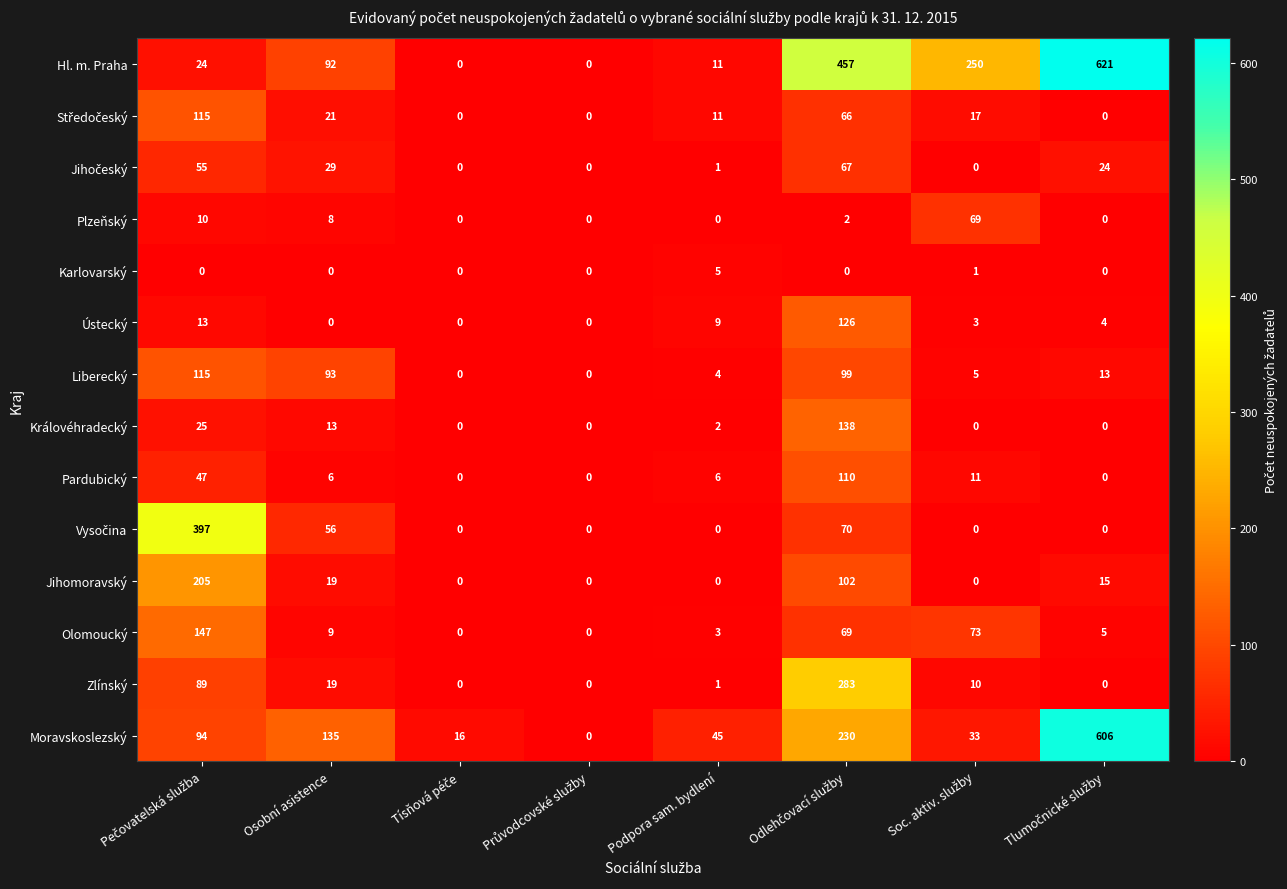

What is the total value across all series at Podpora sam. bydlení?

98